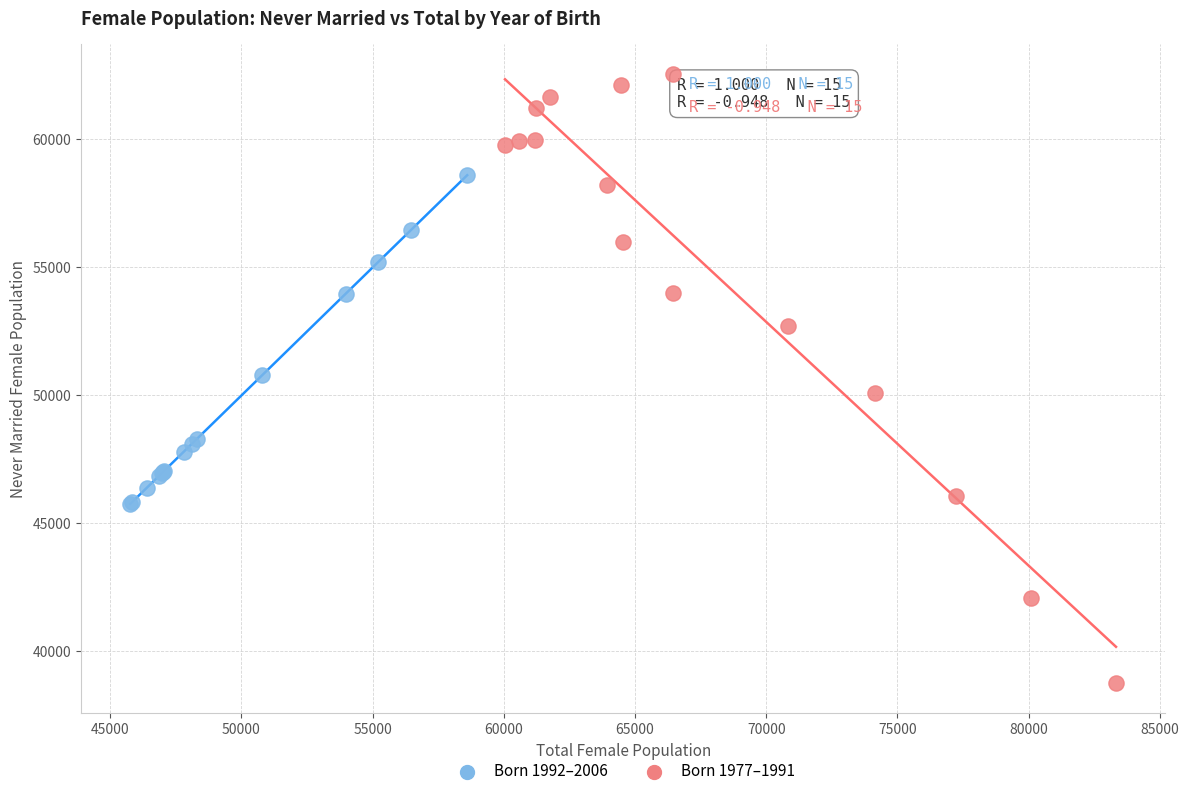

Which series contains the lowest Y value?

Born 1977–1991